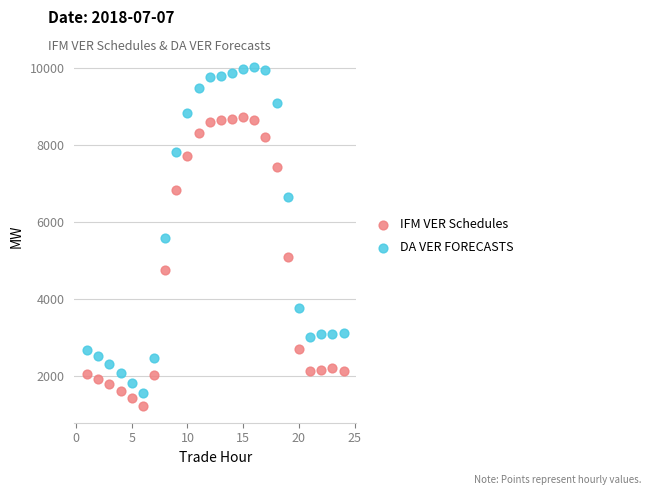

What is the X range (max minus min) for the scatter plot?

23.0